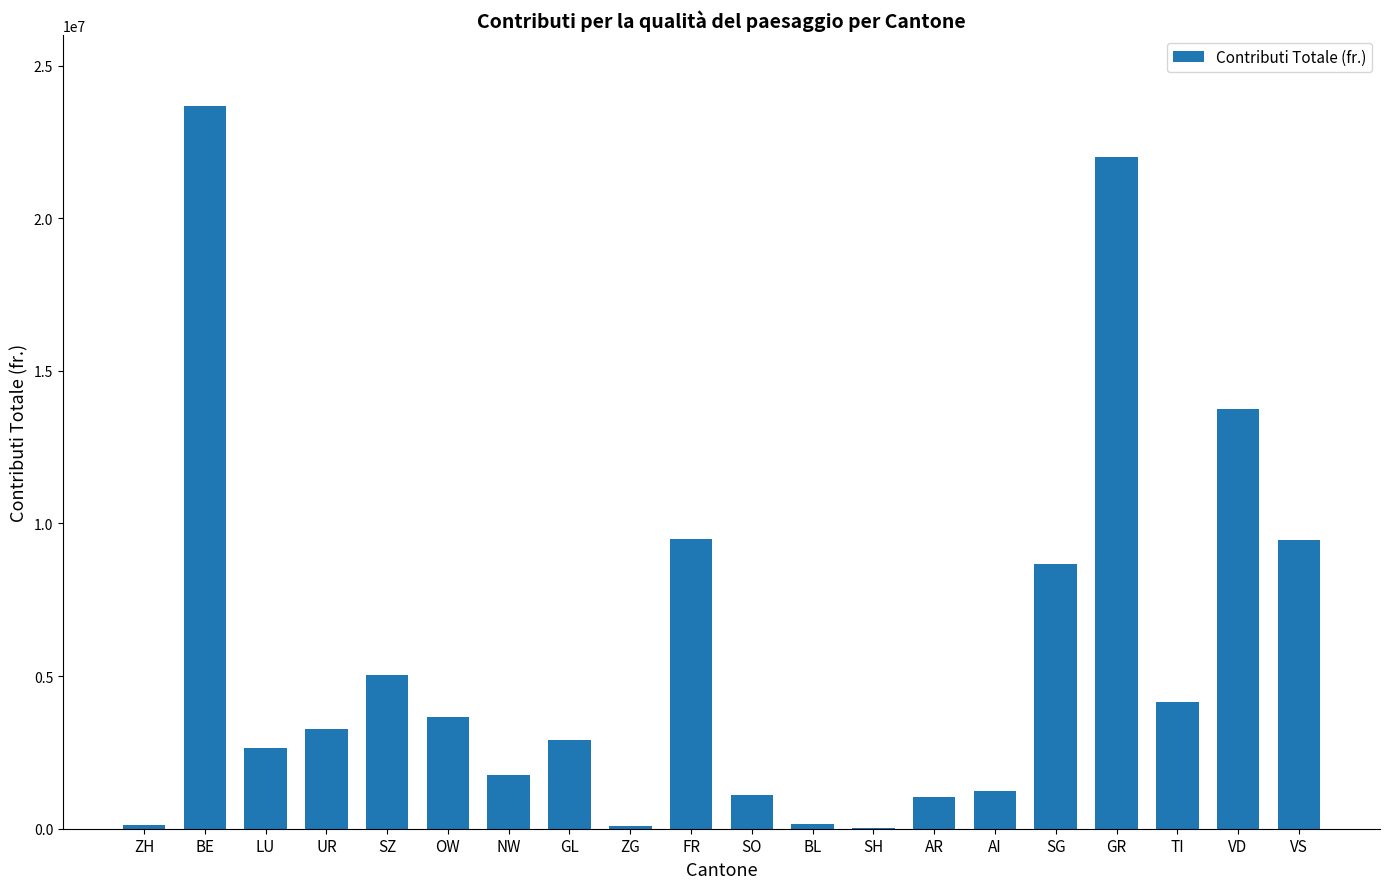

What is the ratio of the value at BE to the value at AR?

22.8